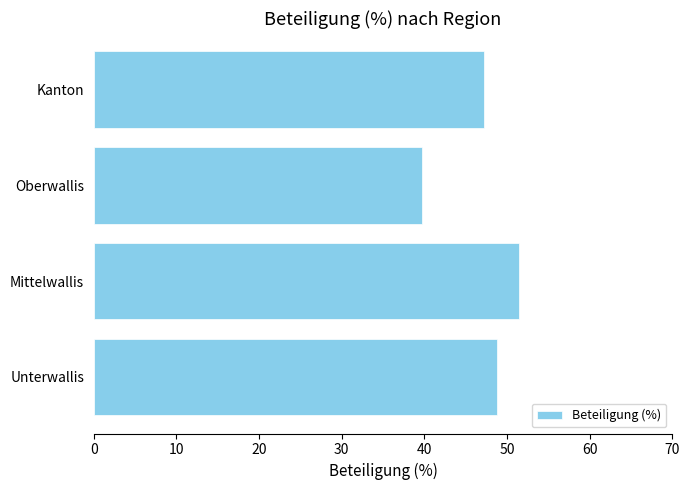

Where is the data nearest to the value 45?

Kanton